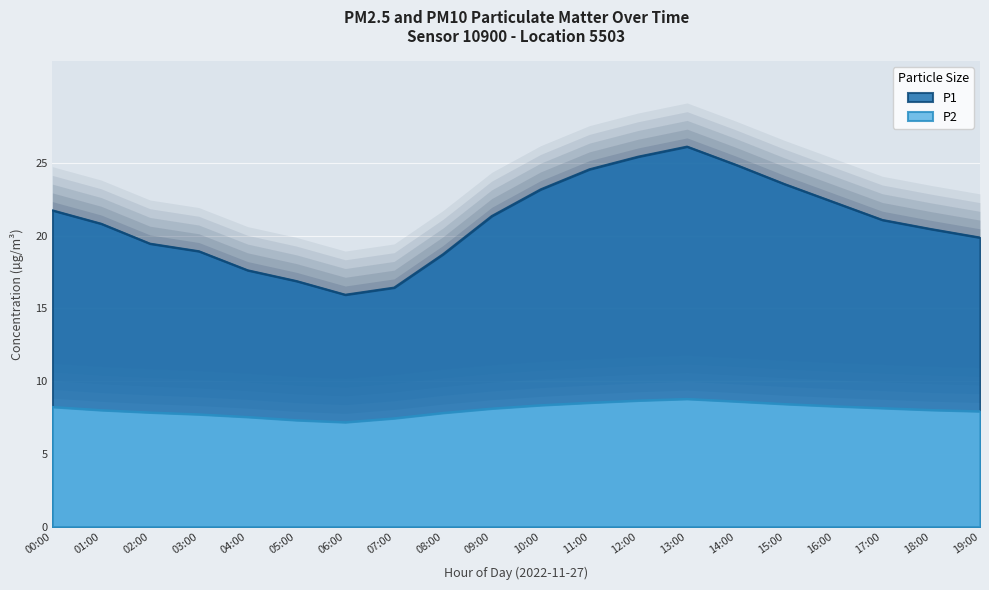

The value of P2 at 07:00 is 7.5. True or false?

True